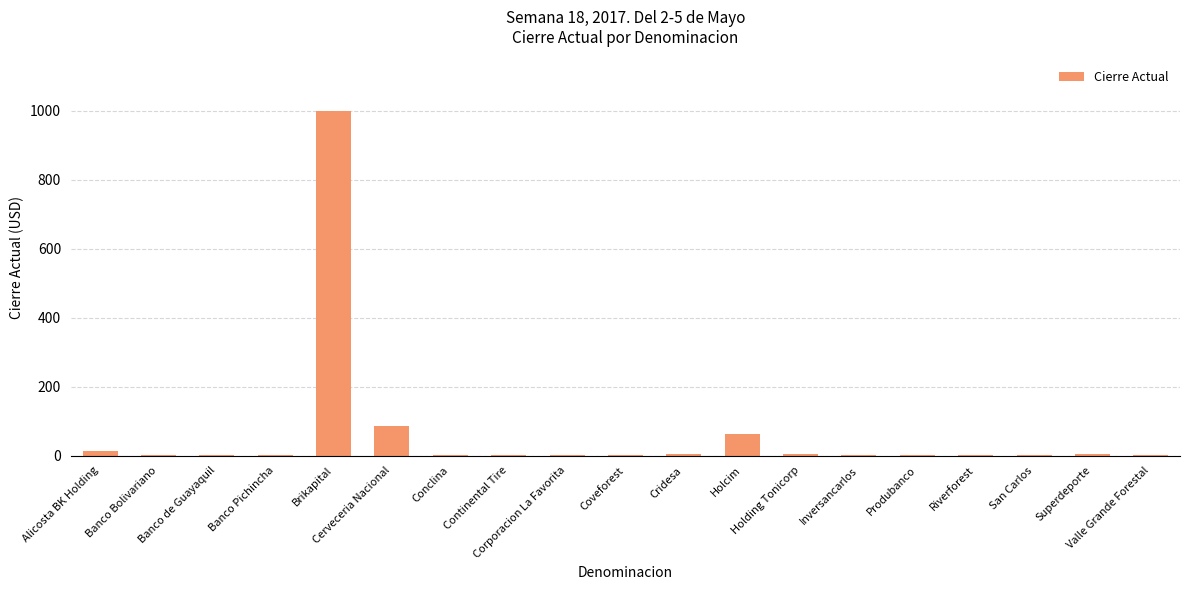

What is the sum of all values?

1191.0